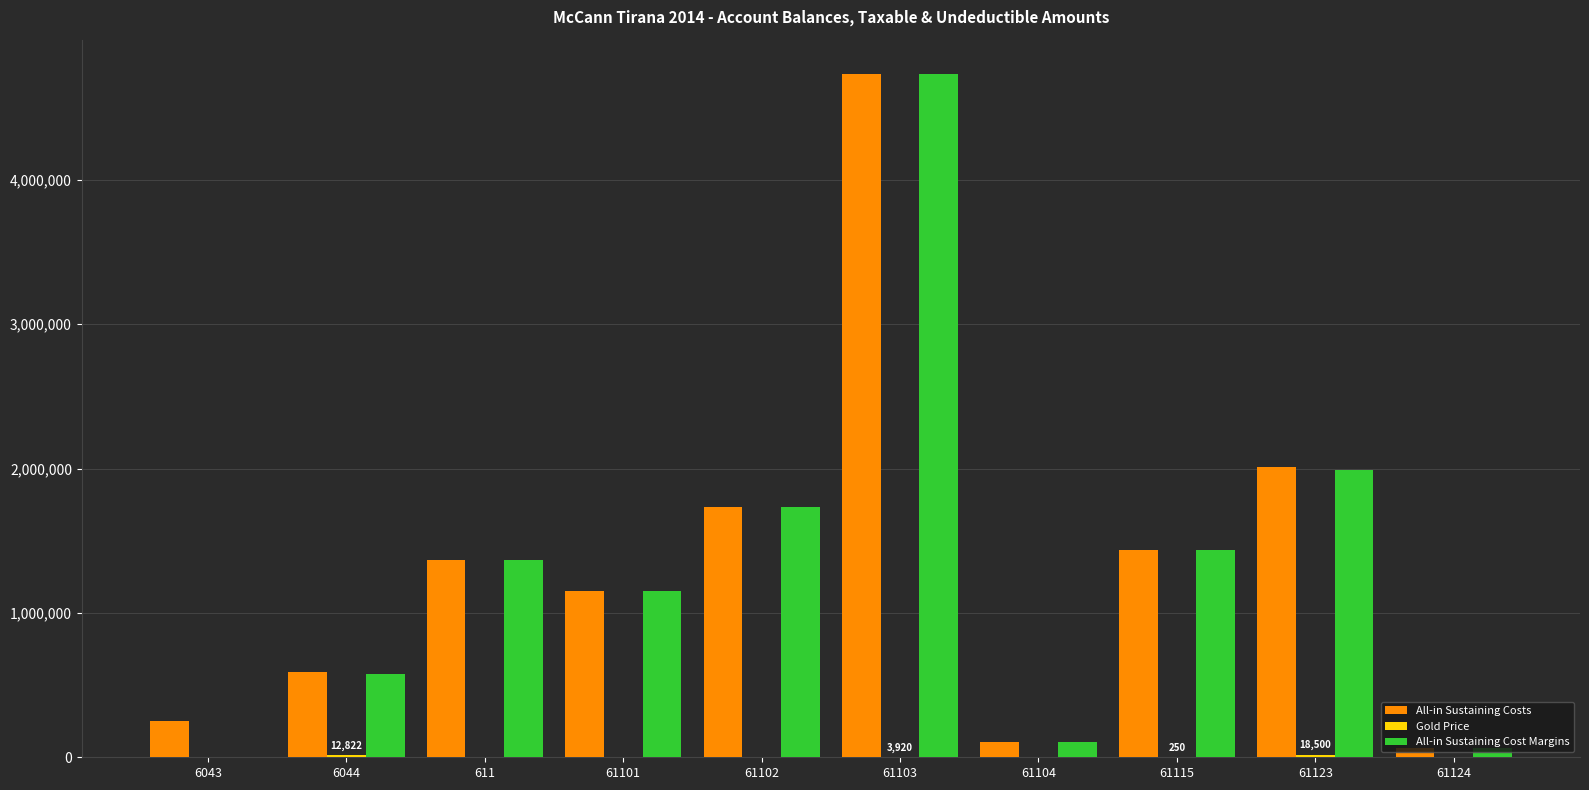

Is the value of All-in Sustaining Costs at 61103 greater than the value of All-in Sustaining Cost Margins at 61123?

Yes